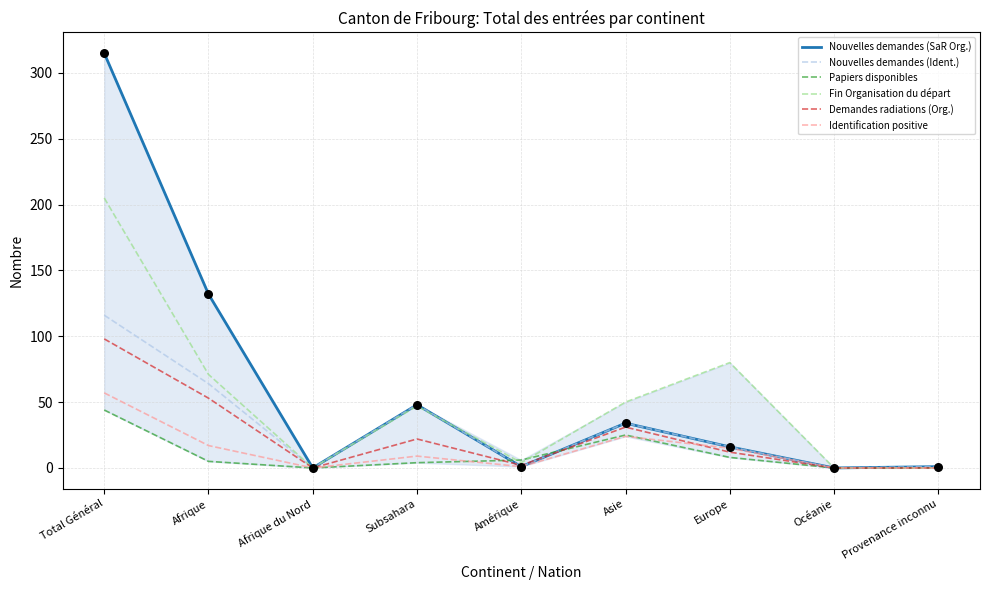

What are all the series names shown in the legend?

Nouvelles demandes (SaR Org.), Nouvelles demandes (Ident.), Papiers disponibles, Fin Organisation du départ, Demandes radiations (Org.), Identification positive